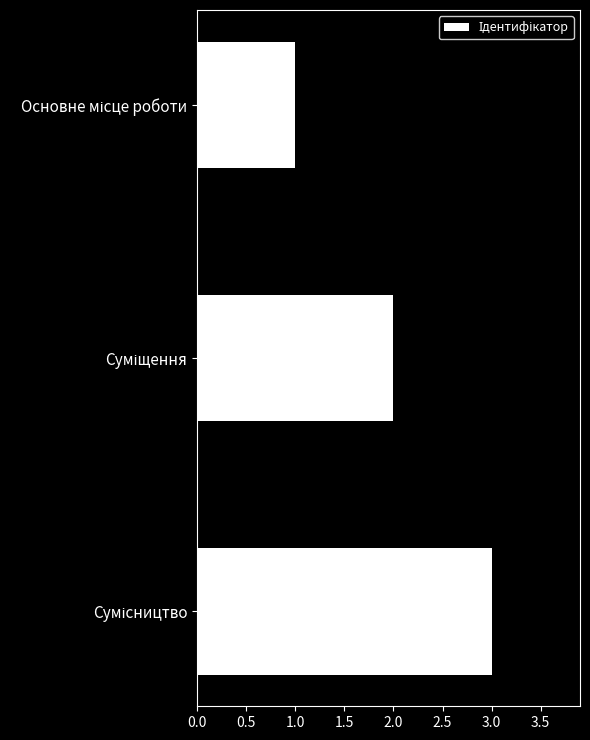

What is the sum of all values?

6